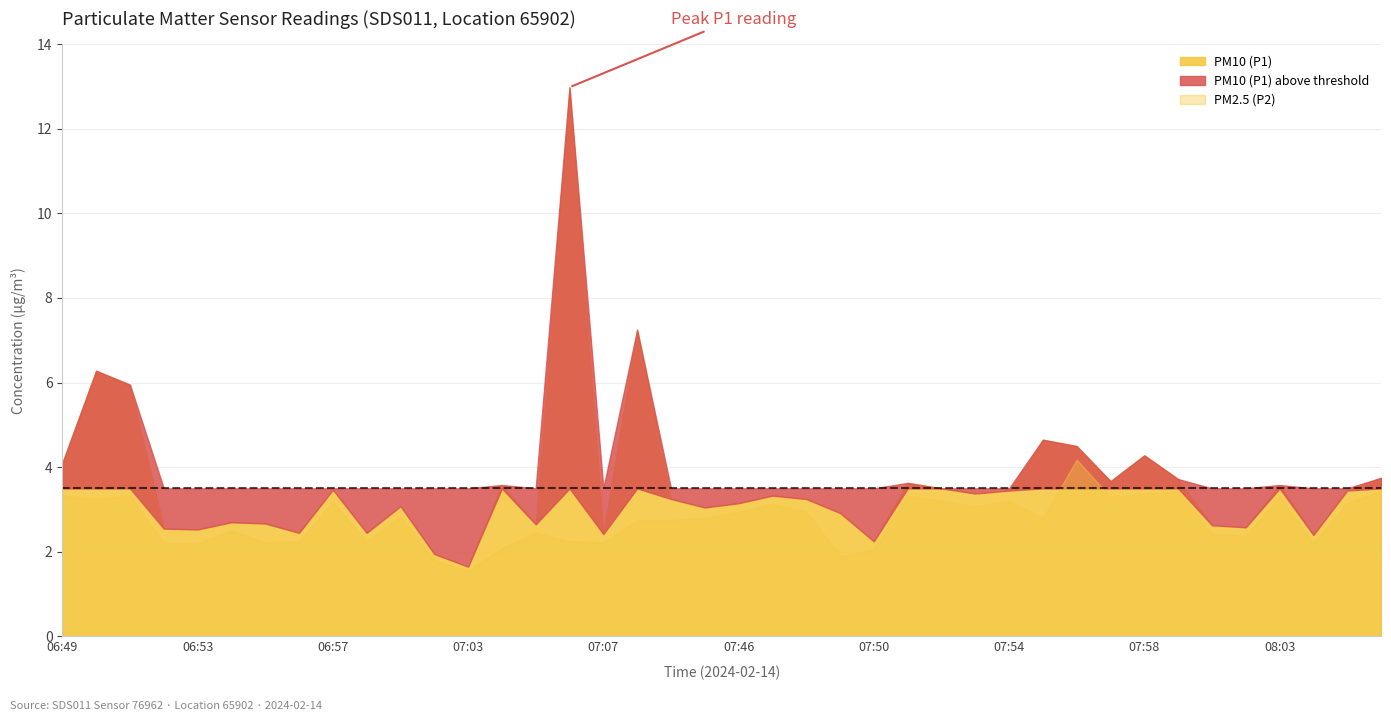

At which category is the sum across all series the highest?

07:06